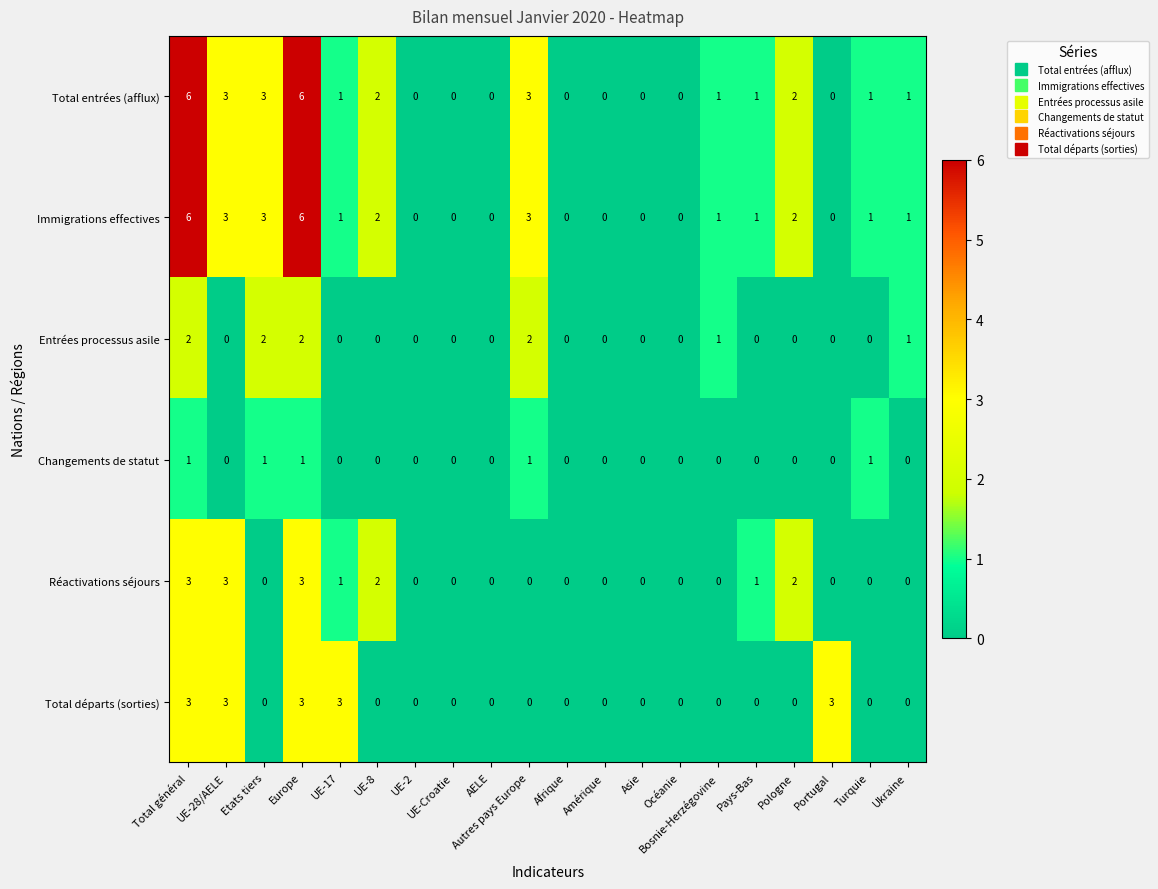

Which series changed the most between UE-28/AELE and Pays-Bas?

Total départs (sorties)